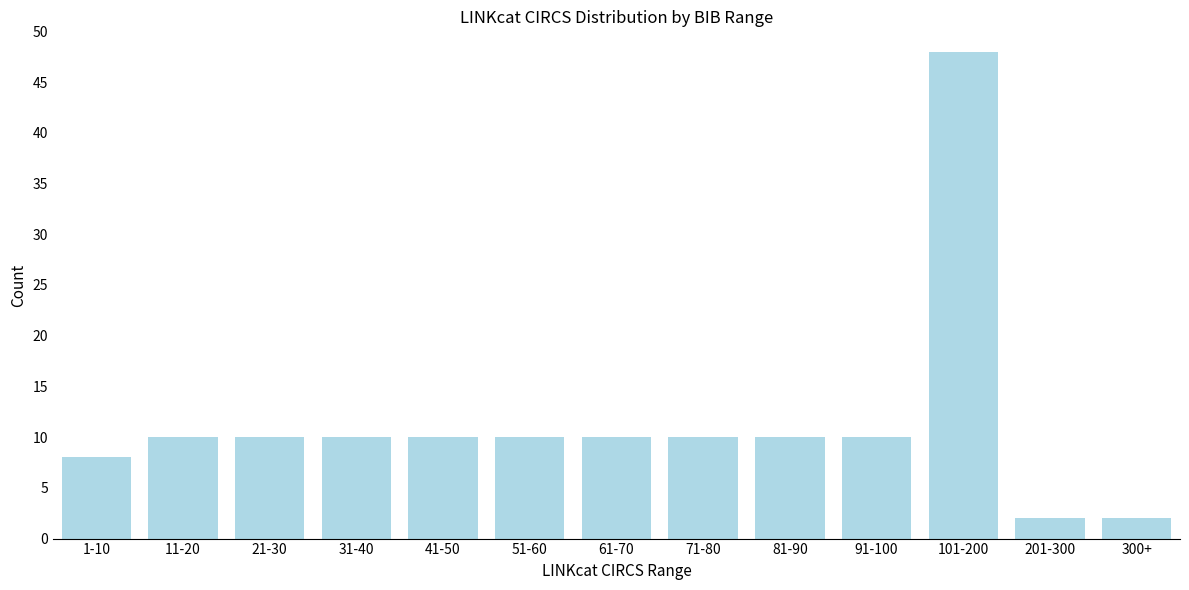

Reading left to right, transcribe all the data shown in this chart.

1-10=8	11-20=10	21-30=10	31-40=10	41-50=10	51-60=10	61-70=10	71-80=10	81-90=10	91-100=10	101-200=48	201-300=2	300+=2